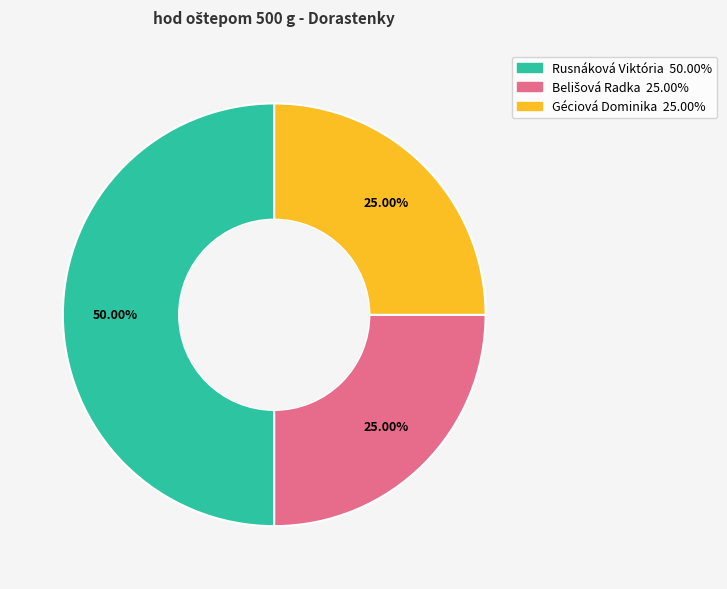

Which slice is the largest?

Rusnáková Viktória